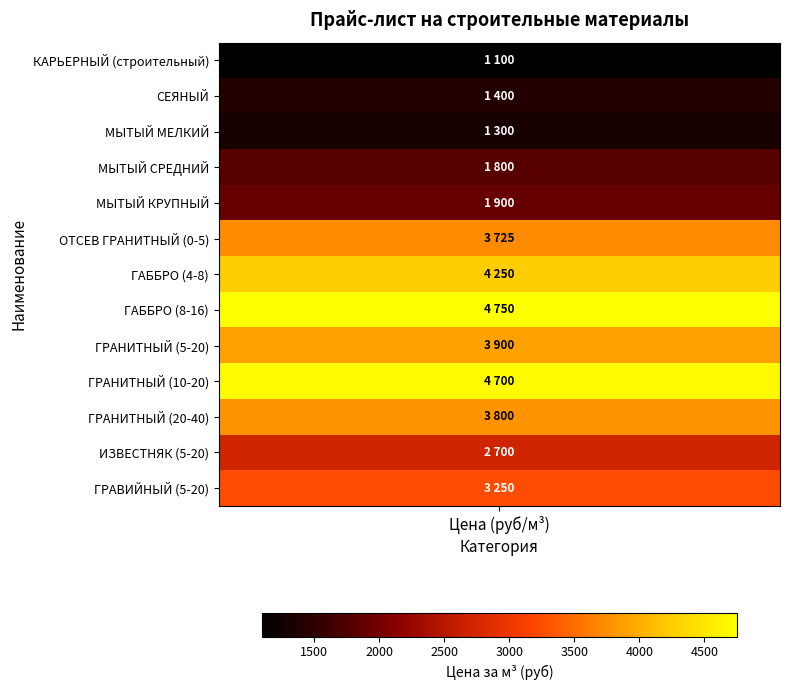

Read the value at 7.

4750